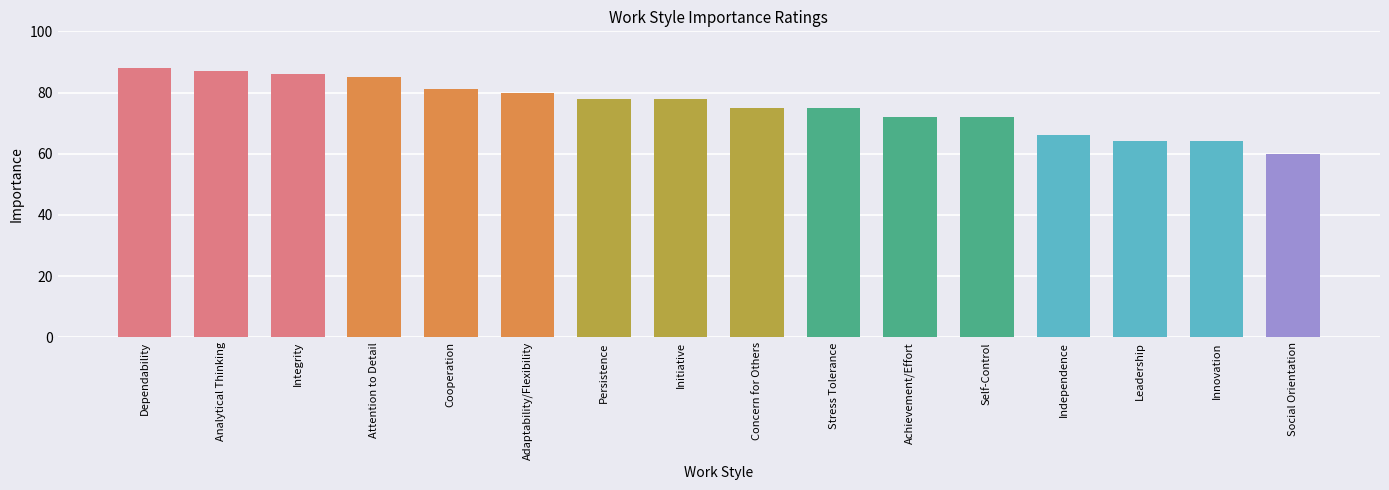

What is the ratio of the value at Concern for Others to the value at Stress Tolerance?

1.0